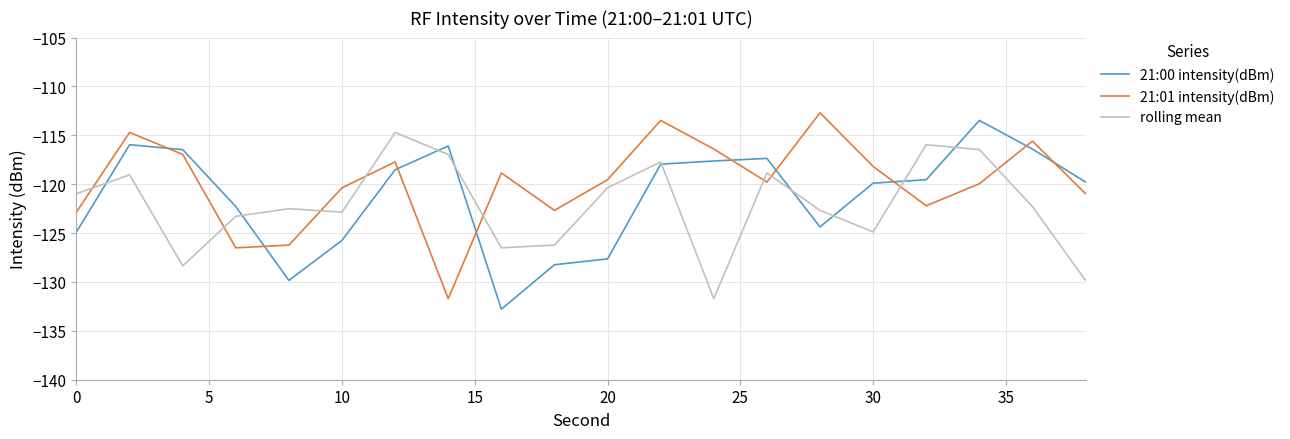

True or false: 21:01 intensity(dBm) and 21:00 intensity(dBm) cross at least once.

True